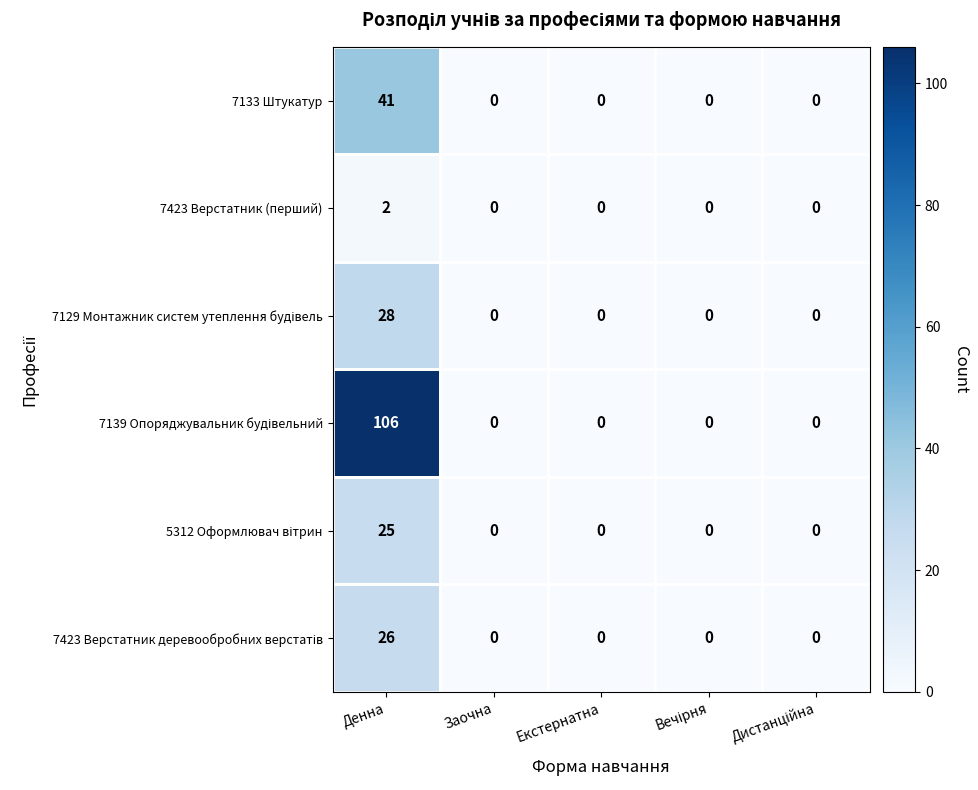

At which category is the sum across all series the highest?

Денна